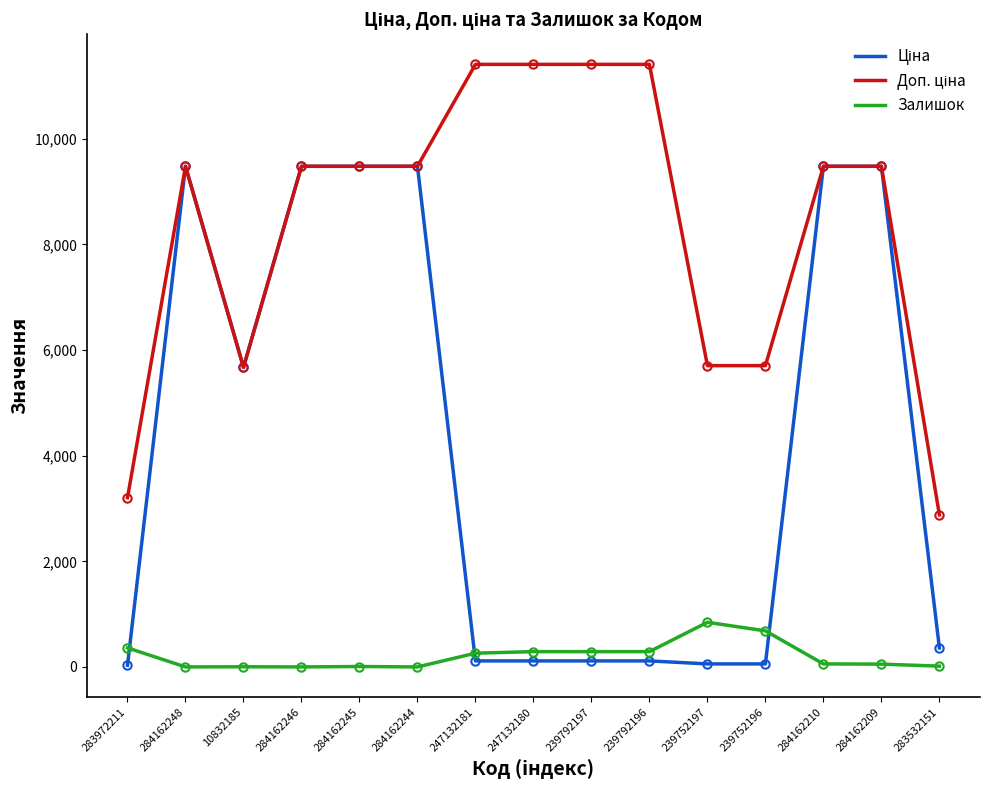

What is the maximum value shown in the chart?

11410.0